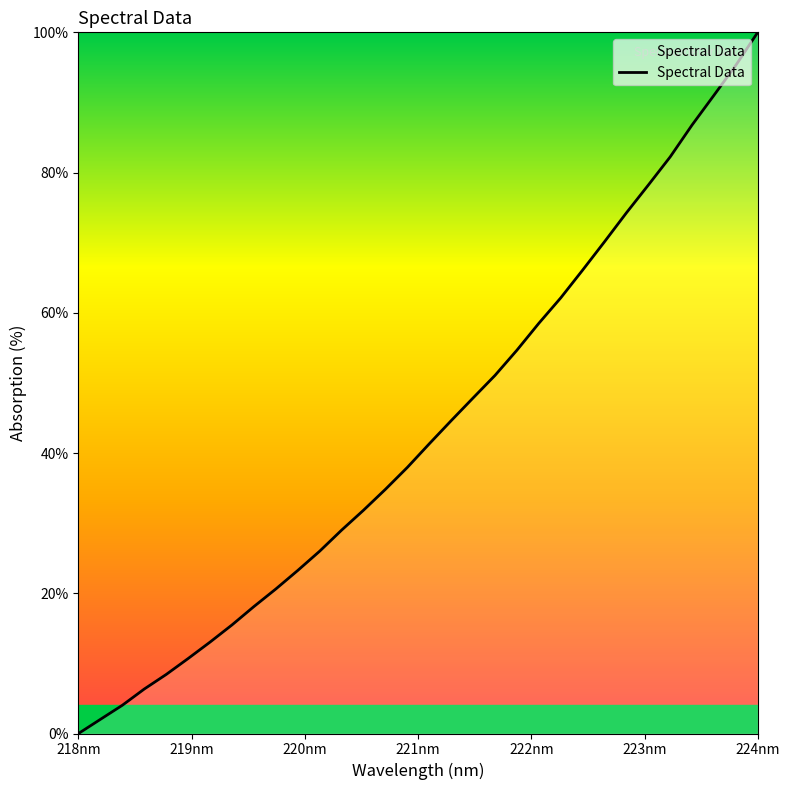

What is the difference between the maximum and minimum values?

100.0